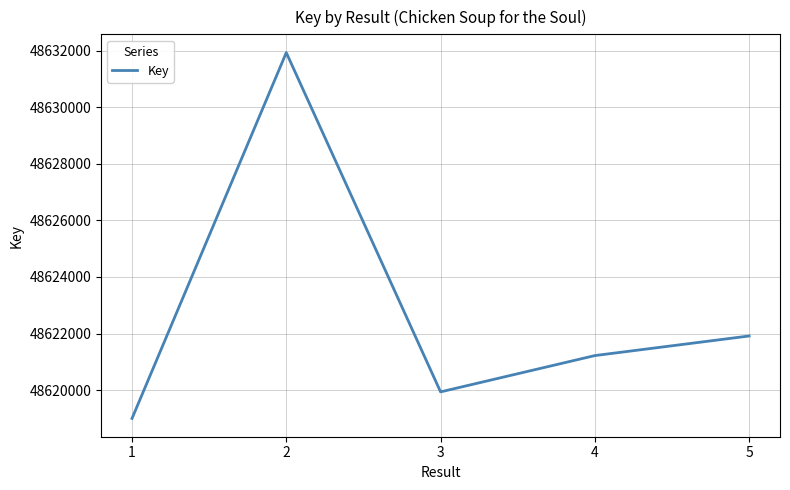

The value at 4 is 29236087. True or false?

False